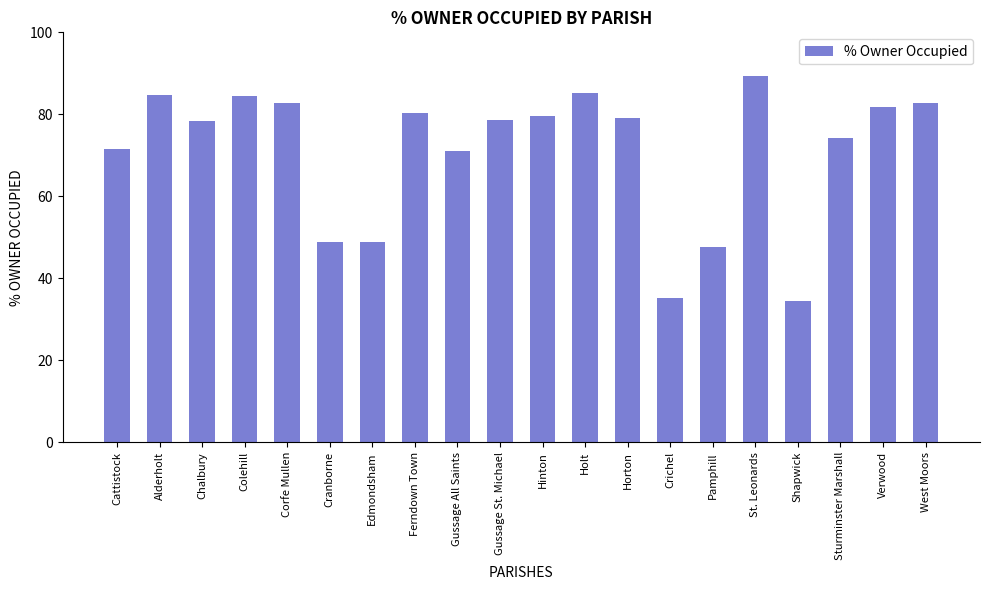

Which has a higher value, Ferndown Town or Horton?

Ferndown Town